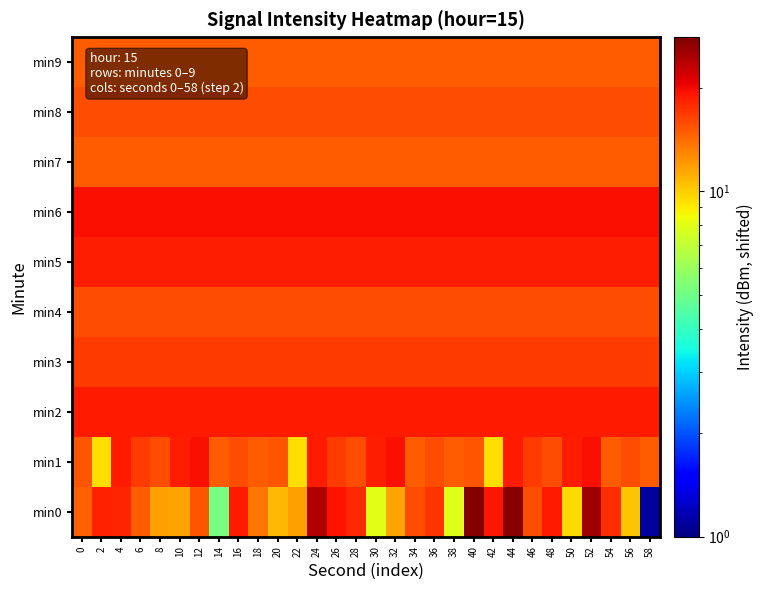

At which category is the sum across all series the highest?

44